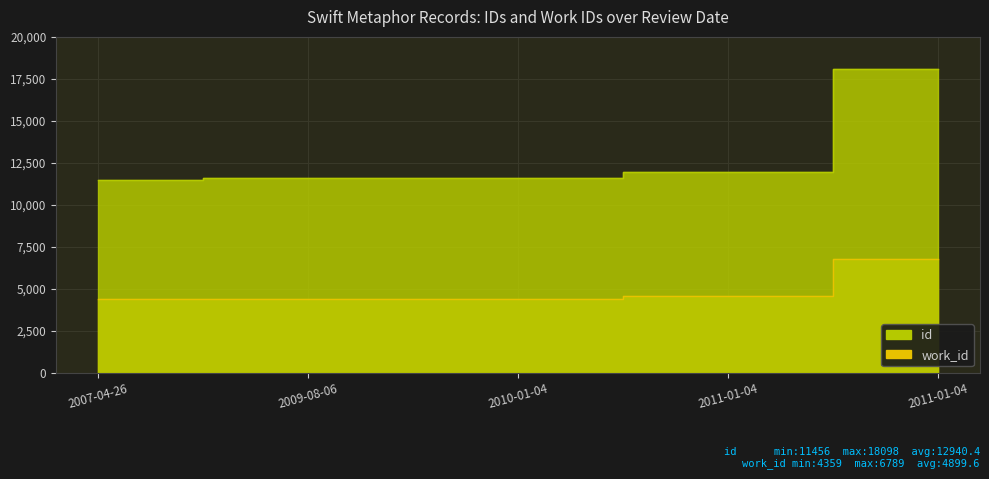

How many values in the id series are below 11606?

2